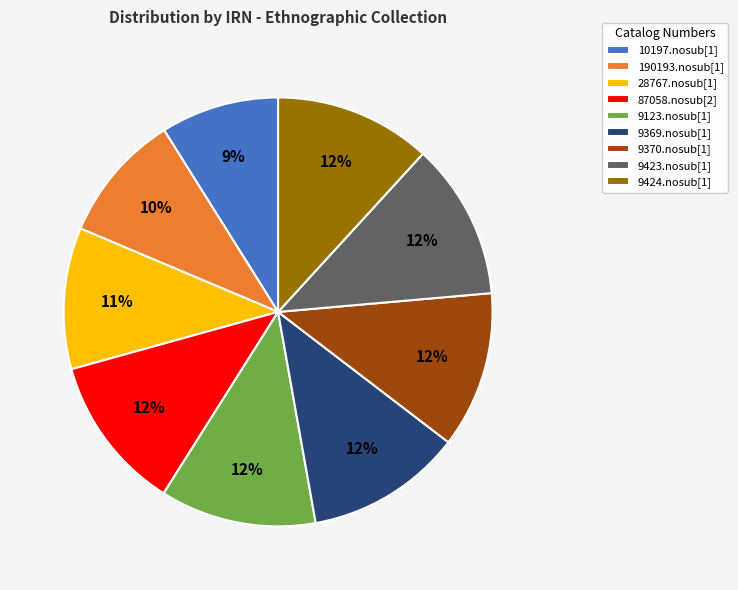

To the nearest percent, what portion does 9423.nosub[1] represent?

12%